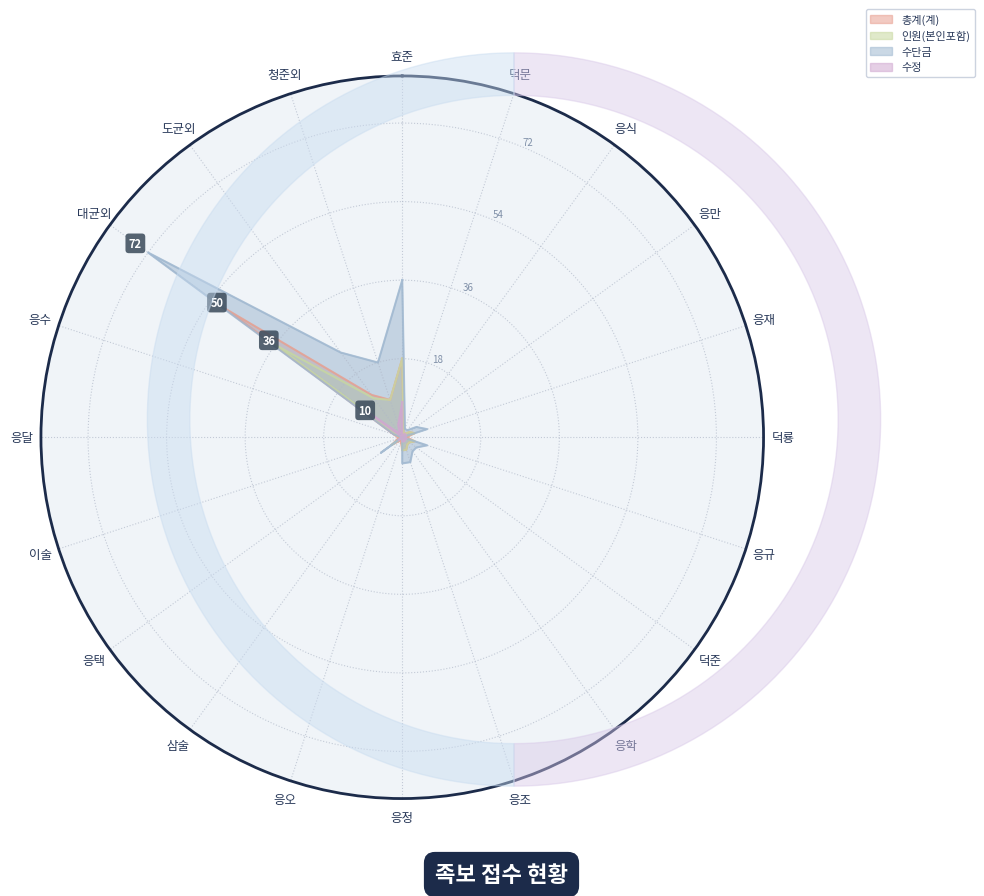

Where does the 수정 series first go above 1?

효준